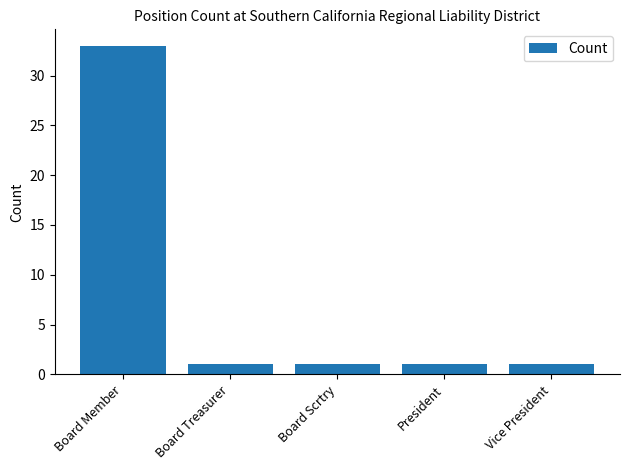

The chart shows a value of 1 at Board Treasurer. True or false?

True